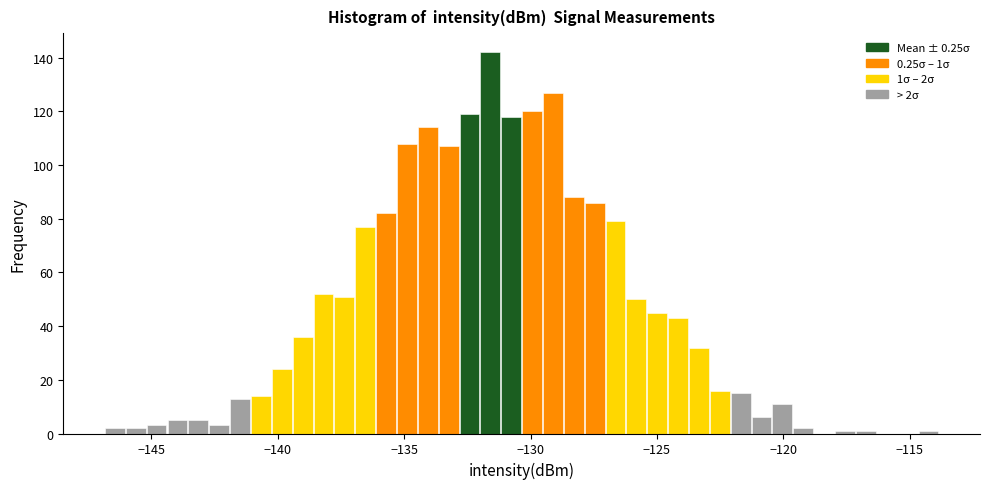

Around what value on the x-axis is the tallest bar? Give the approximate position of its centre, as read against the axis.

-131.5